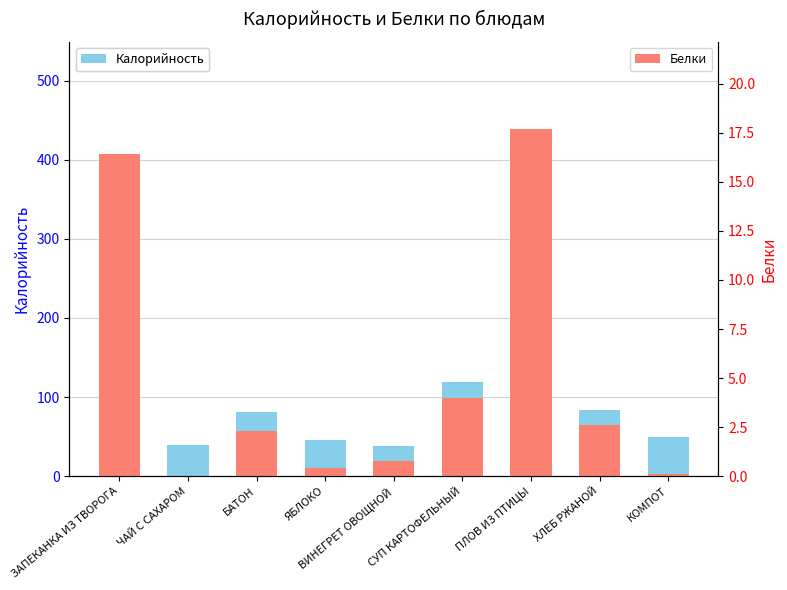

What are all the series names shown in the legend?

Калорийность, Белки